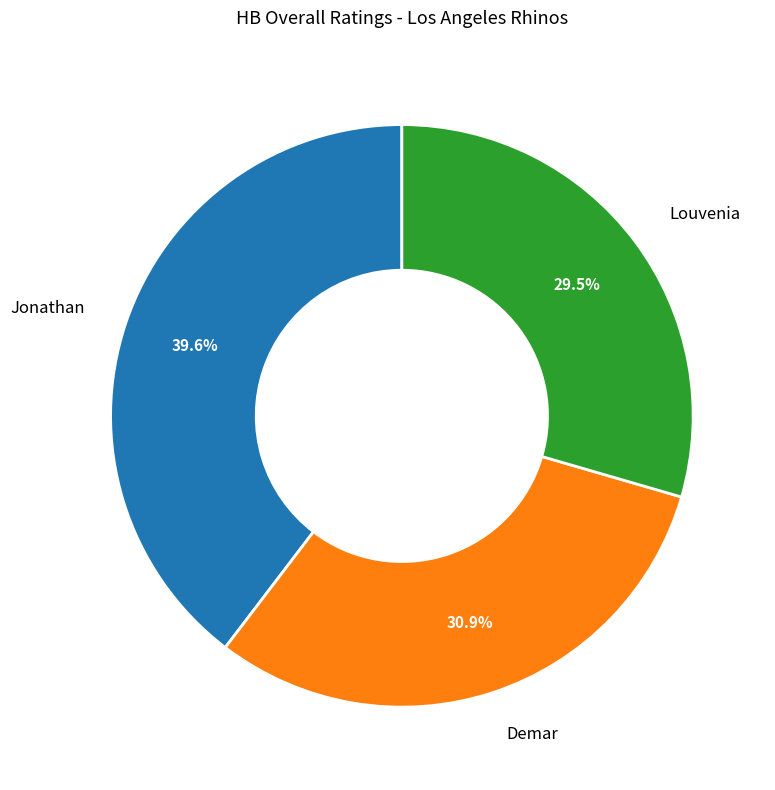

What percentage is the Demar slice, to the nearest percent?

31%